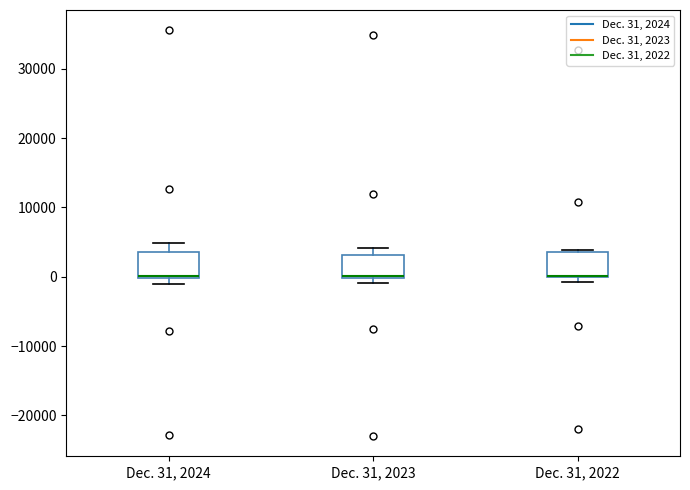

Where does the upper whisker of the box for Dec. 31, 2024 end on the y-axis? The values are not printed on the chart, so give them approximately, as read against the axis.

5000